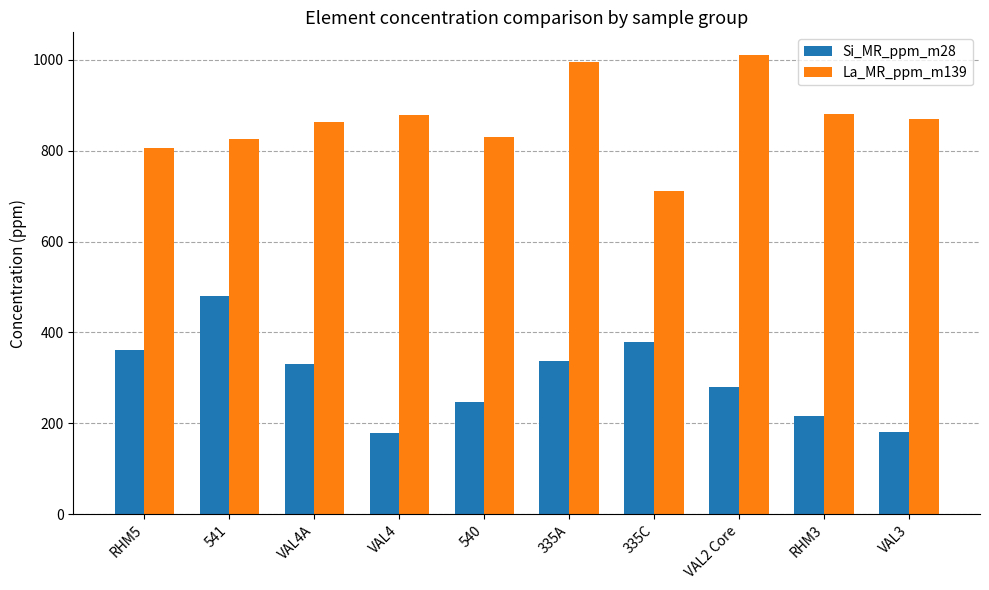

Read the La_MR_ppm_m139 value at 335C, to the nearest 10.

710